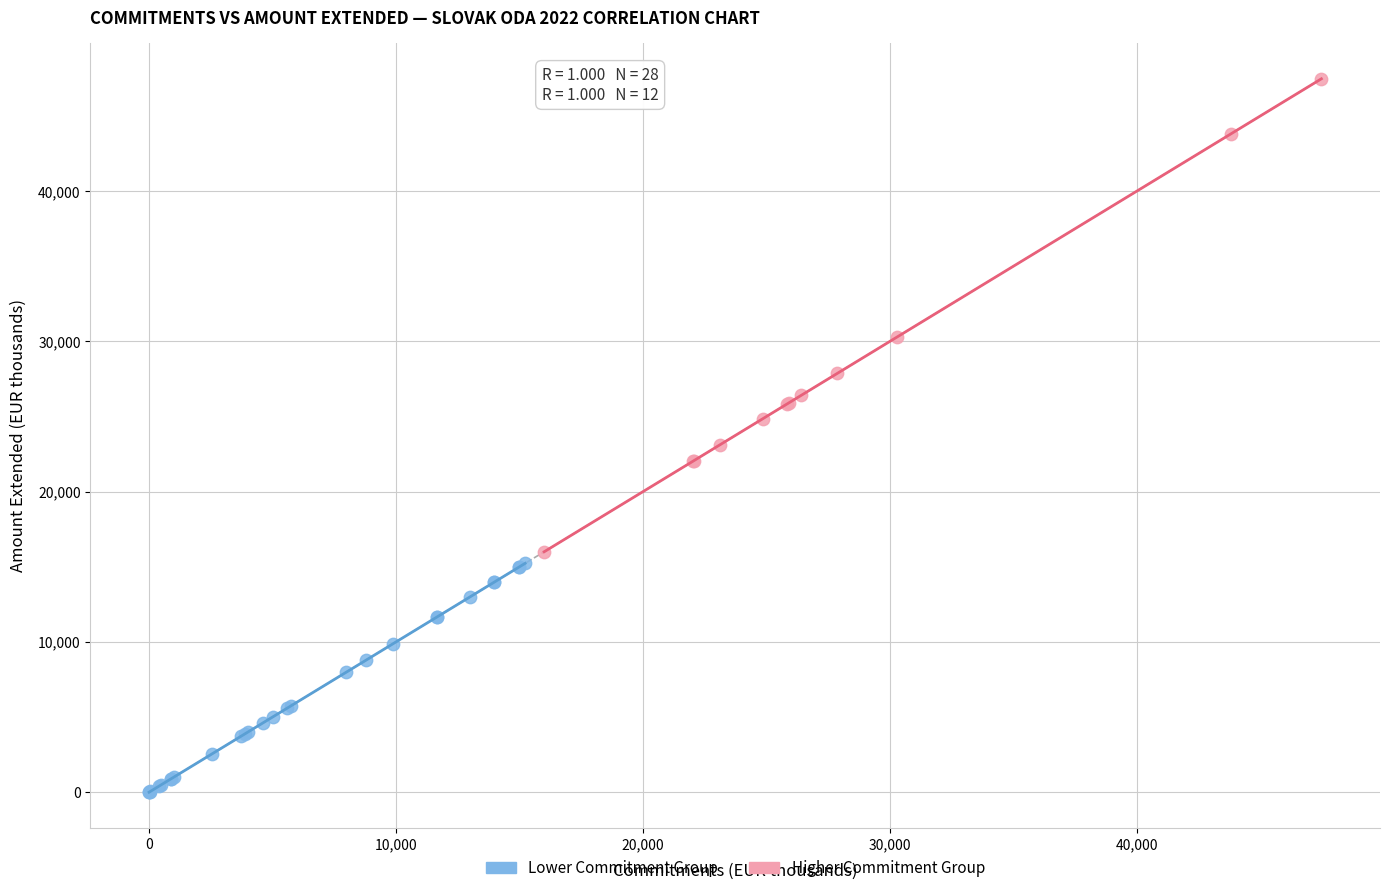

Which series contains the highest Y value?

Higher Commitment Group